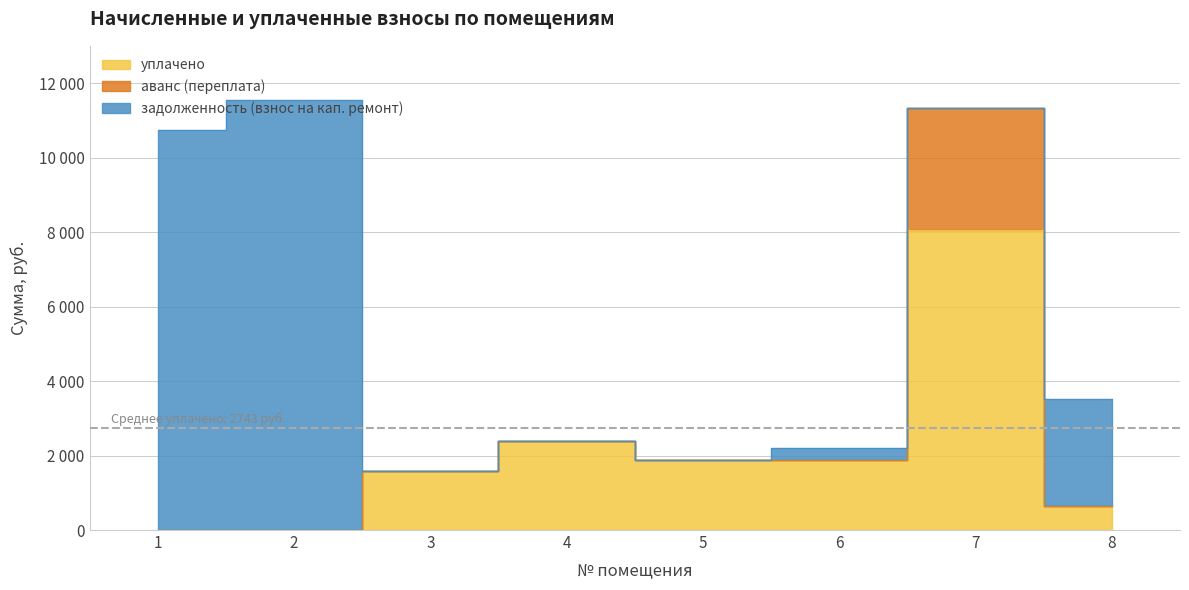

Reading right to left, list all the values displayed in this chart.

уплачено: 8=650.0	7=8052.1	6=1888.9	5=1875.0	4=2400.9	3=1591.8	2=0.0	1=0.0
аванс (переплата): 8=0.0	7=3284.3	6=0.0	5=0.0	4=0.0	3=0.0	2=0.0	1=0.0
задолженность (взнос на кап. ремонт): 8=2874.5	7=0.0	6=314.8	5=0.0	4=0.0	3=0.0	2=11539.8	1=10749.8